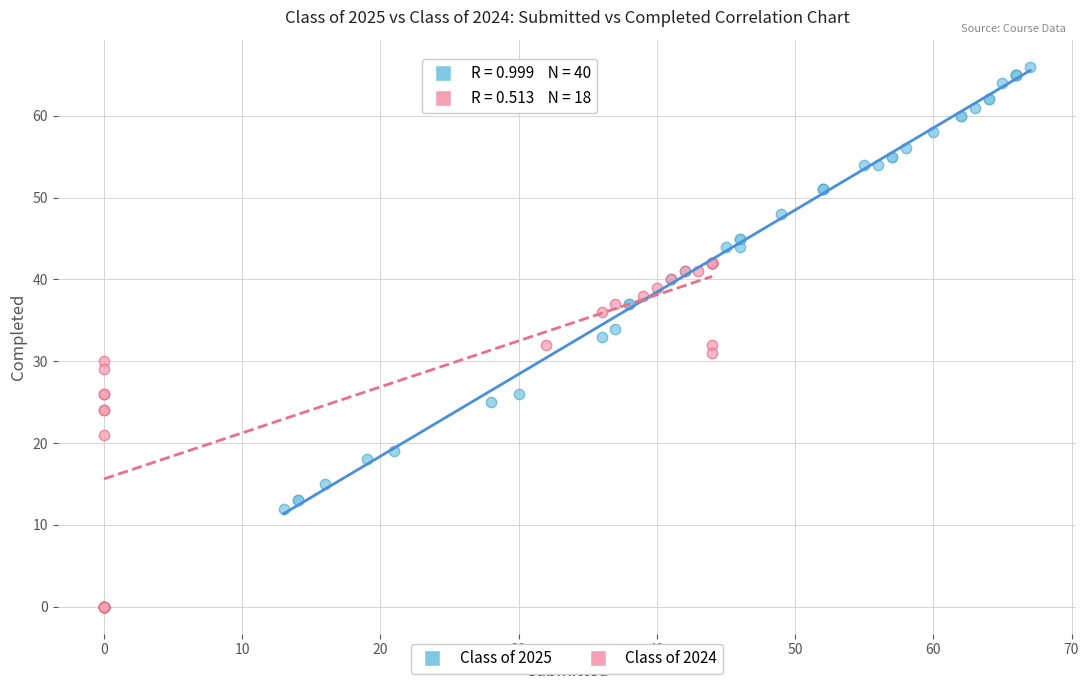

Which series contains the highest Y value?

Class of 2025